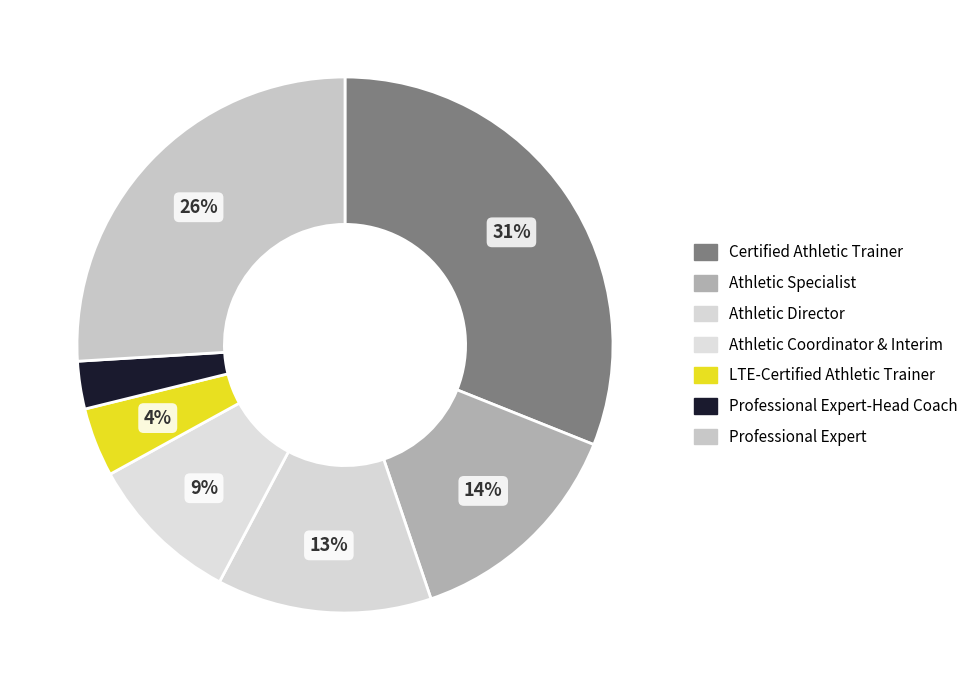

Is it true that Professional Expert-Head Coach is 11% of the pie?

False